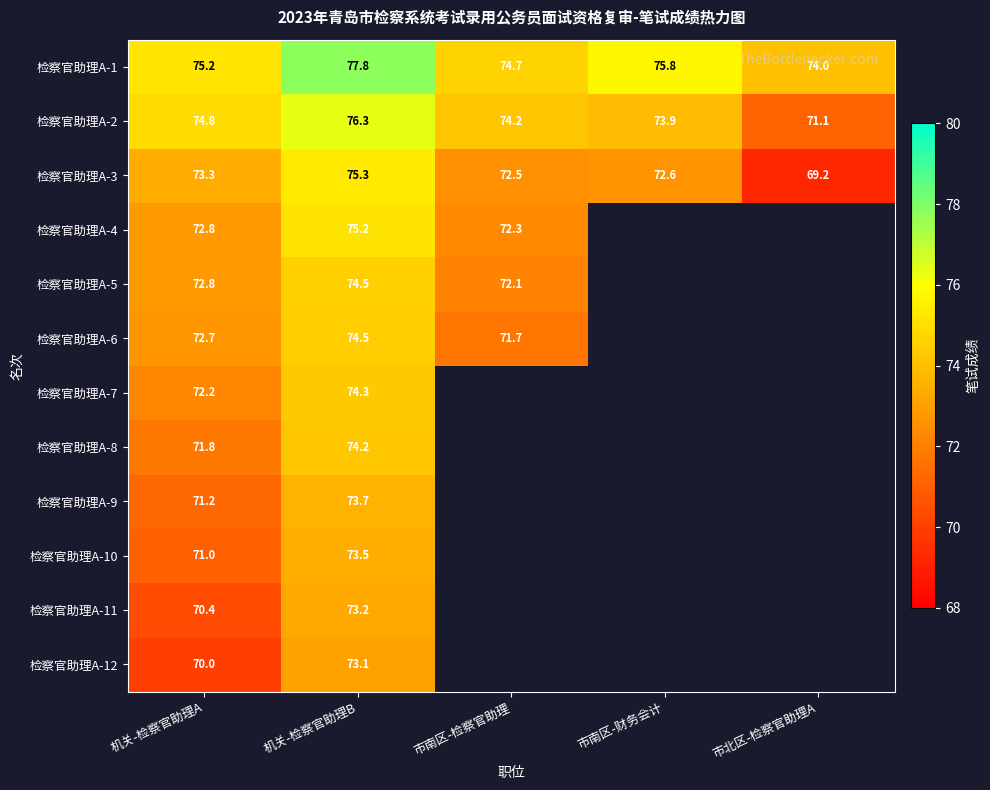

At how many categories does at least one series exceed 60?

5